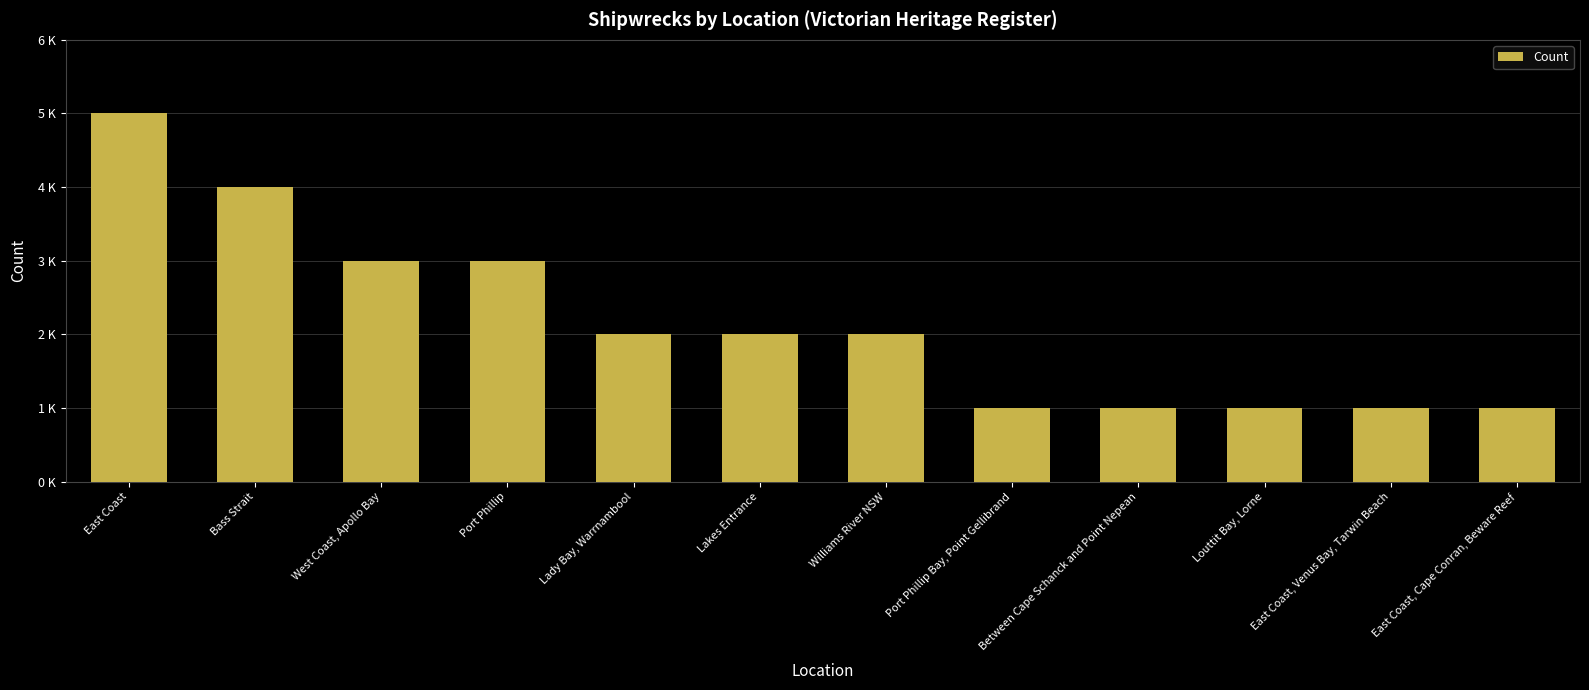

What is the sum of the values at Louttit Bay, Lorne and East Coast, Venus Bay, Tarwin Beach?

2